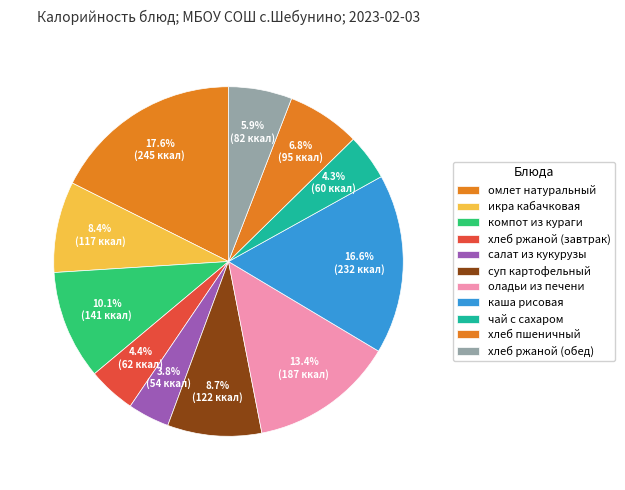

To the nearest percent, what is the difference between the largest and smallest slice percentages?

14%